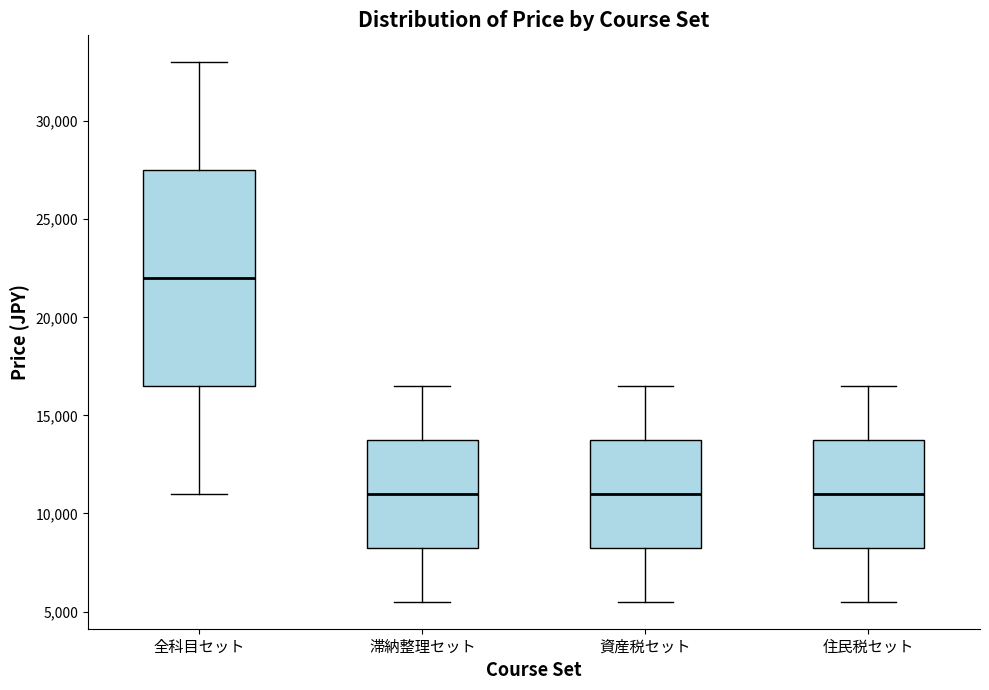

Which box's median line is the highest?

全科目セット